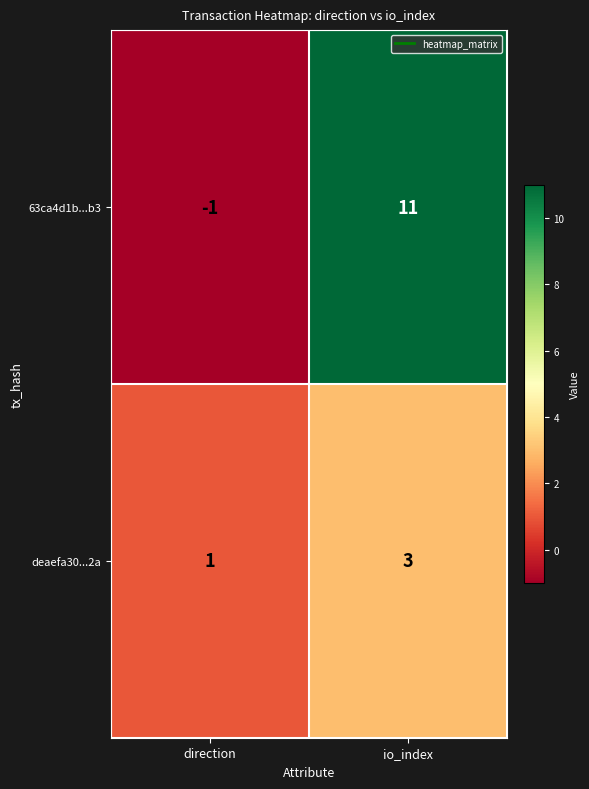

Reading right to left, transcribe all the data shown in this chart.

63ca4d1b...b3: io_index=11	direction=-1
deaefa30...2a: io_index=3	direction=1